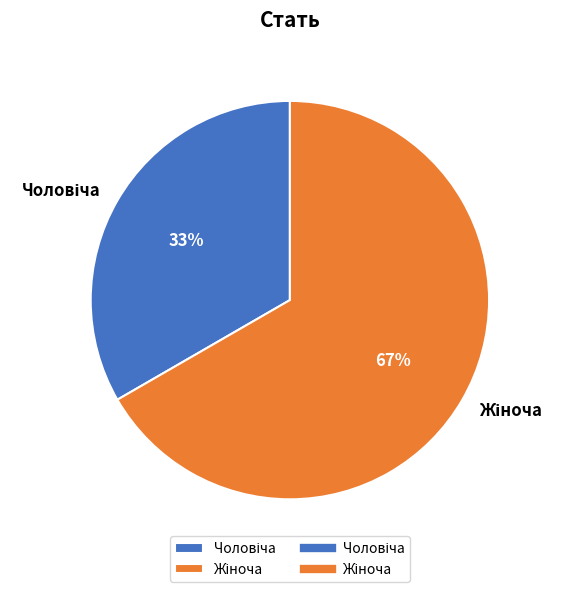

Is there any slice that represents more than half of the pie?

Yes